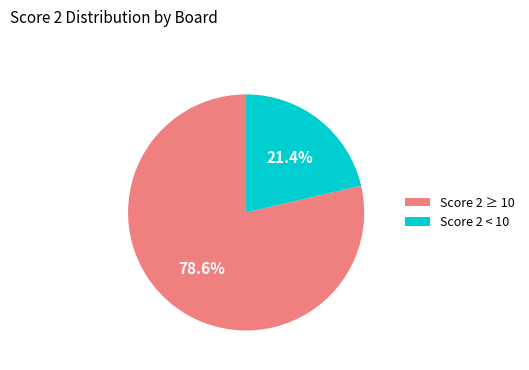

Which category has the biggest portion of the pie?

Score 2 ≥ 10